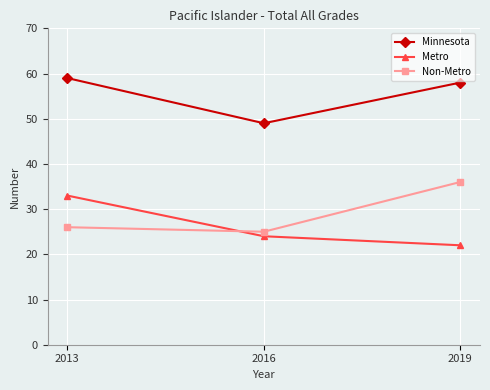

Which category has the highest value in the Metro series?

2013